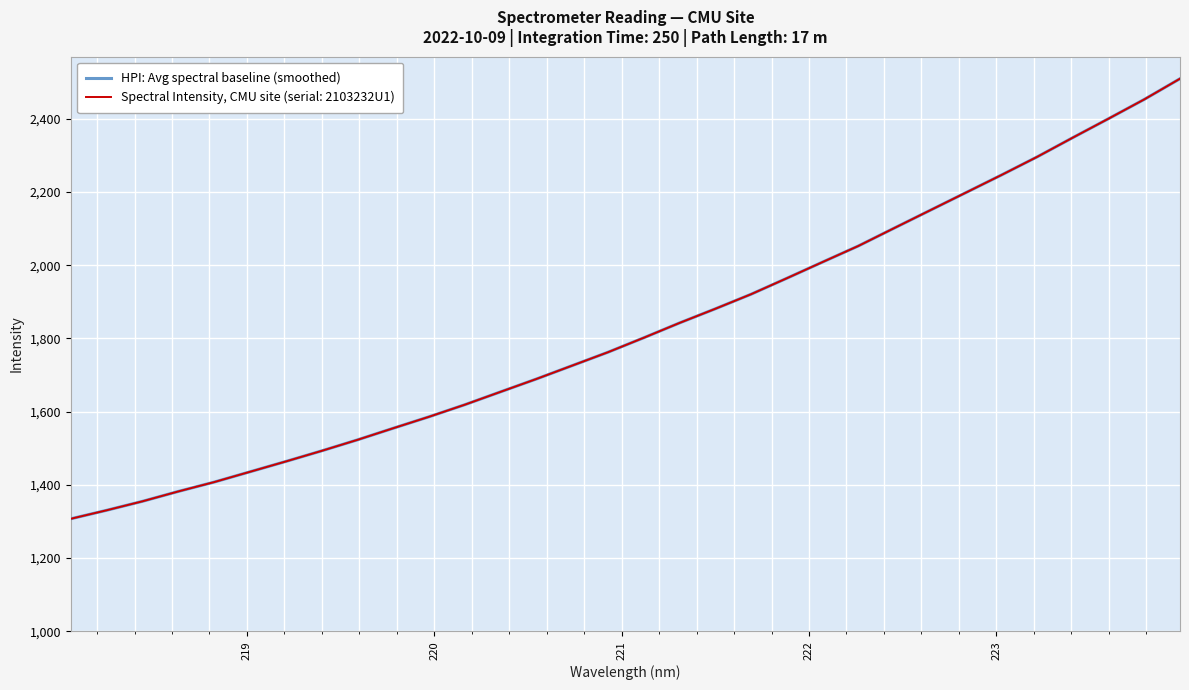

Does the chart display data point markers on the line(s)?

No